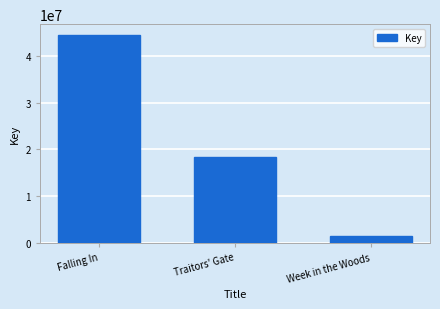

Reading left to right, transcribe all the data shown in this chart.

44619689	18388553	1427580